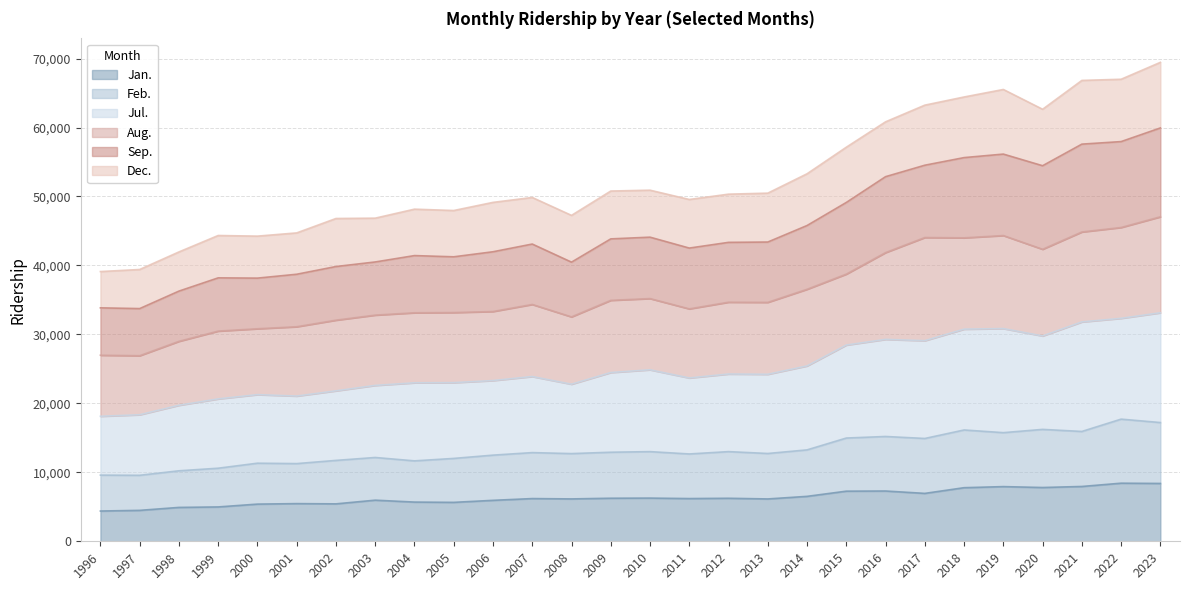

The Jan. series shows 5463 at 2001. True or false?

True